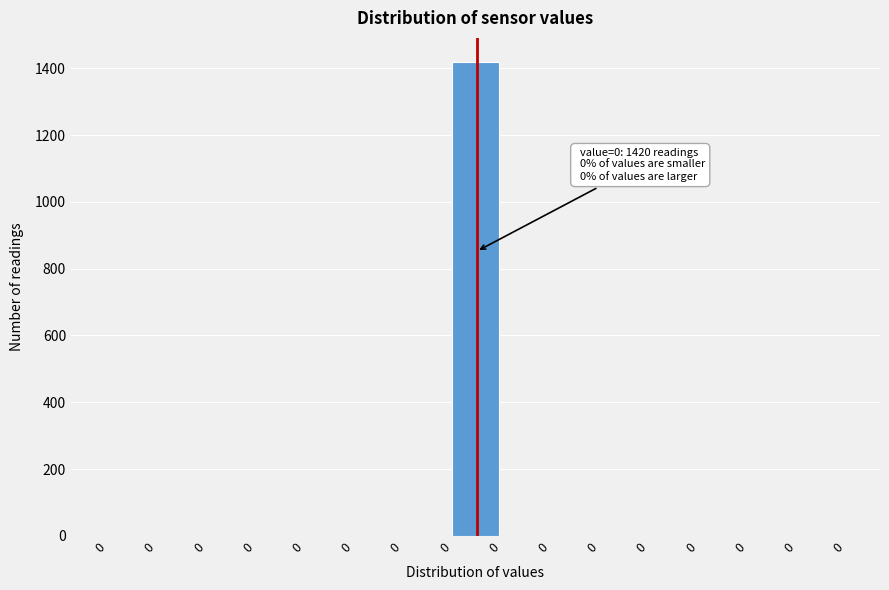

Count the number of data series in this chart.

1